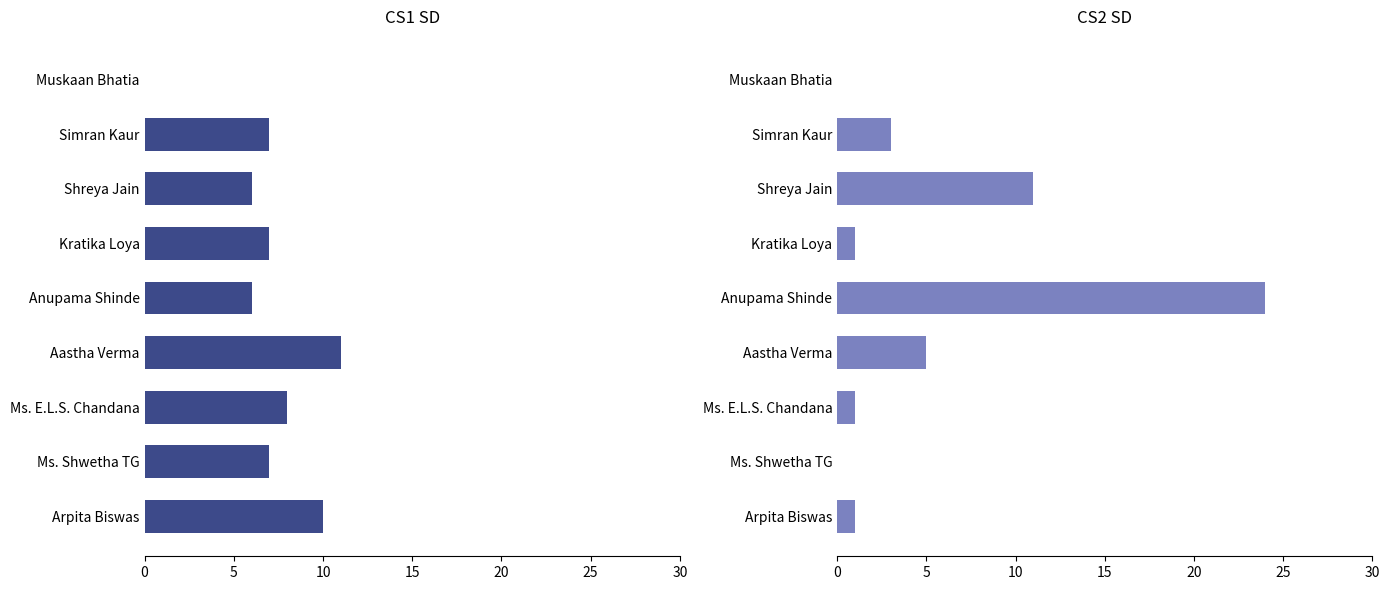

At Kratika Loya, list the series in order from smallest to largest.

CS2 SD, CS1 SD